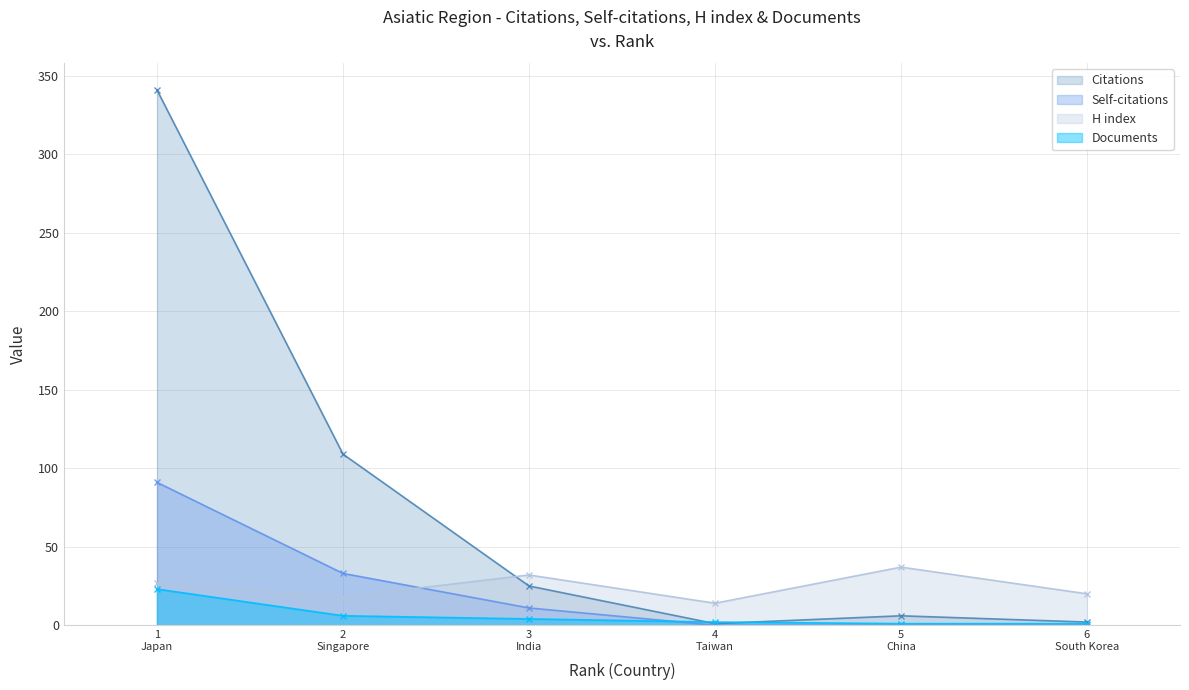

Does the chart have visible grid lines?

Yes